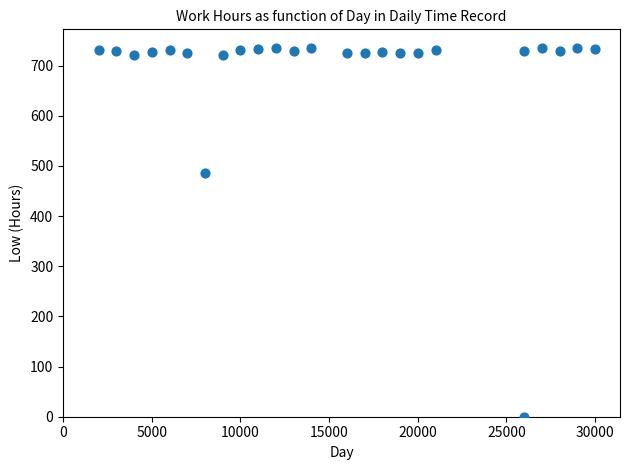

What is the range of X values (max minus min)?

28000.0